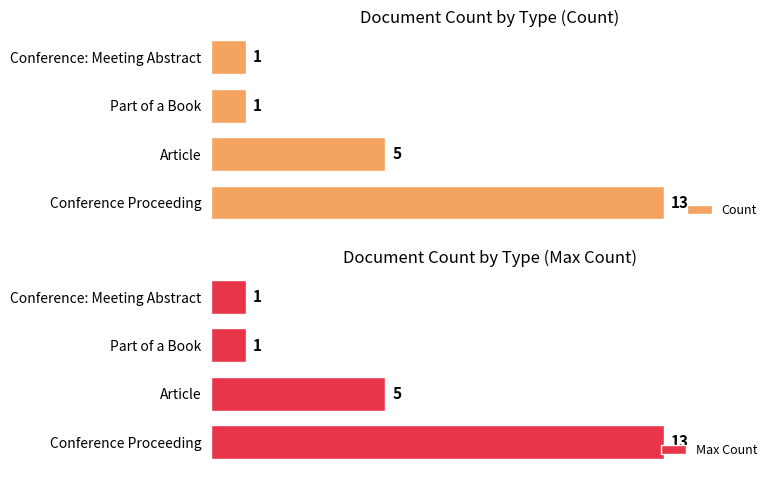

Where is Count nearest to the value 7?

Article